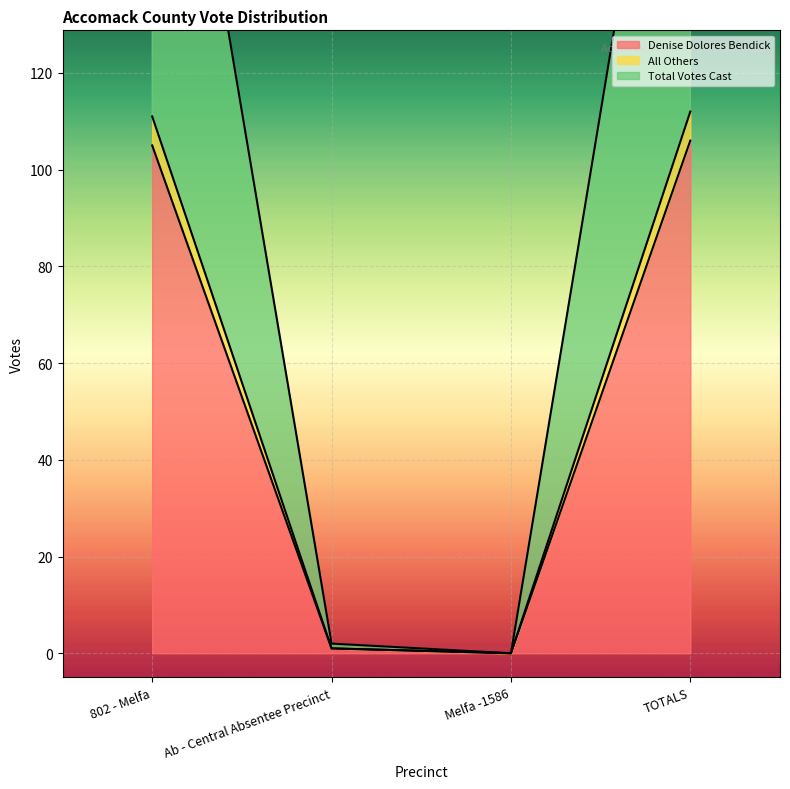

Between TOTALS and Ab - Central Absentee Precinct, which is larger?

TOTALS